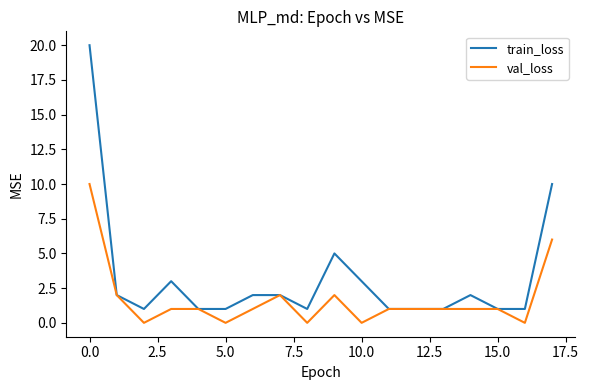

Which series has the largest total across all categories?

train_loss